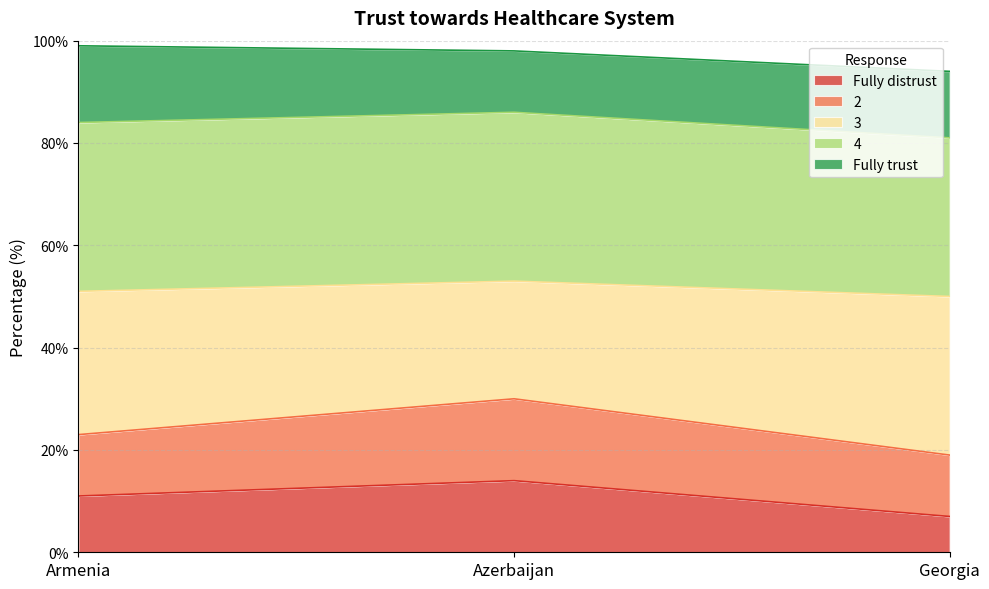

At which label is Fully distrust closest to 10?

Armenia